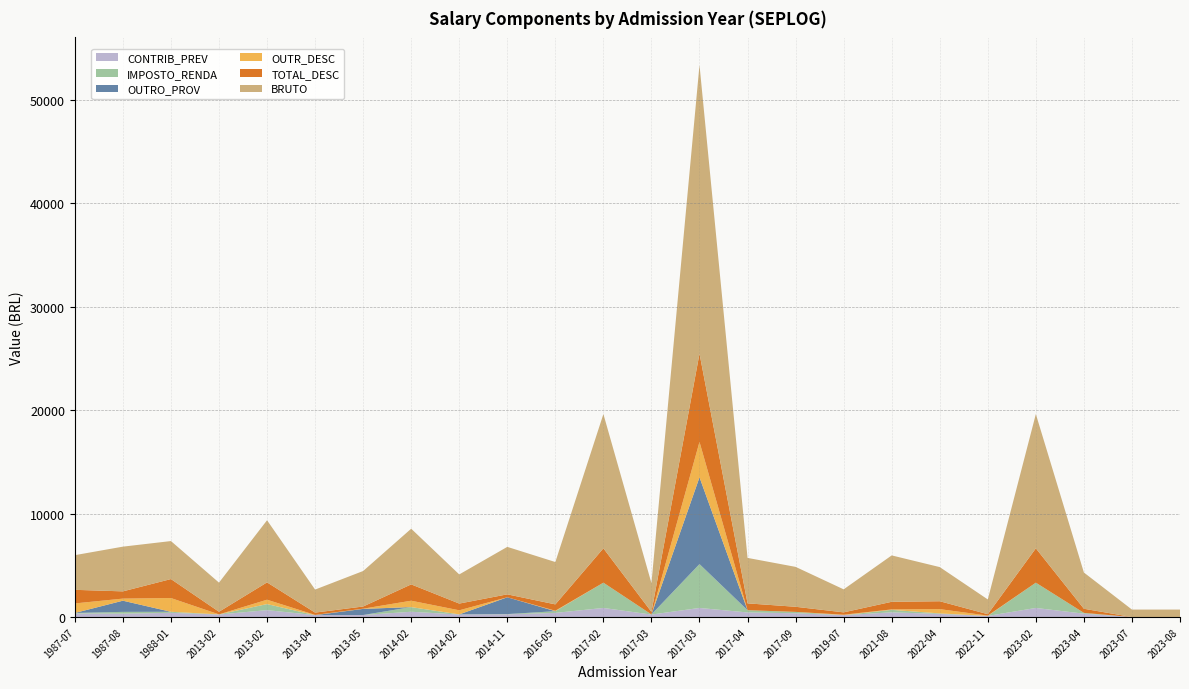

Reading left to right, transcribe all the data shown in this chart.

CONTRIB_PREV: 1987-07-01=338.9	1987-08-01=325.0	1988-01-01=404.1	2013-02-18=241.1	2013-02-07=667.0	2013-04-01=180.5	2013-05-02=193.9	2014-02-03=509.4	2014-02-01=241.1	2014-11-07=258.6	2016-05-01=399.2	2017-02-20=877.0	2017-03-01=237.0	2017-03-03=877.0	2017-04-01=441.4	2017-09-06=366.0	2019-07-09=180.5	2021-08-11=453.6	2022-04-12=299.2	2022-11-08=108.4	2023-02-01=877.0	2023-04-03=323.5	2023-07-03=0.0	2023-08-01=0.0
IMPOSTO_RENDA: 1987-07-01=53.3	1987-08-01=172.4	1988-01-01=101.5	2013-02-18=13.3	2013-02-07=583.7	2013-04-01=0.0	2013-05-02=0.0	2014-02-03=450.2	2014-02-01=13.3	2014-11-07=24.2	2016-05-01=164.6	2017-02-20=2443.5	2017-03-01=10.7	2017-03-03=4239.7	2017-04-01=218.7	2017-09-06=129.0	2019-07-09=0.0	2021-08-11=238.2	2022-04-12=49.6	2022-11-08=0.0	2023-02-01=2443.5	2023-04-03=75.9	2023-07-03=0.0	2023-08-01=0.0
OUTRO_PROV: 1987-07-01=0.0	1987-08-01=1080.8	1988-01-01=0.0	2013-02-18=0.0	2013-02-07=0.0	2013-04-01=0.0	2013-05-02=593.6	2014-02-03=0.0	2014-02-01=0.0	2014-11-07=1626.3	2016-05-01=0.0	2017-02-20=0.0	2017-03-01=0.0	2017-03-03=8393.5	2017-04-01=0.0	2017-09-06=0.0	2019-07-09=0.0	2021-08-11=0.0	2022-04-12=0.0	2022-11-08=0.0	2023-02-01=0.0	2023-04-03=0.0	2023-07-03=0.0	2023-08-01=0.0
OUTR_DESC: 1987-07-01=922.1	1987-08-01=202.3	1988-01-01=1329.3	2013-02-18=0.0	2013-02-07=423.2	2013-04-01=22.3	2013-05-02=17.8	2014-02-03=617.6	2014-02-01=395.9	2014-11-07=0.0	2016-05-01=47.0	2017-02-20=0.0	2017-03-01=0.0	2017-03-03=3418.3	2017-04-01=0.0	2017-09-06=0.0	2019-07-09=44.5	2021-08-11=44.5	2022-04-12=414.1	2022-11-08=28.5	2023-02-01=0.0	2023-04-03=0.0	2023-07-03=0.0	2023-08-01=0.0
TOTAL_DESC: 1987-07-01=1314.4	1987-08-01=699.8	1988-01-01=1835.0	2013-02-18=254.4	2013-02-07=1673.8	2013-04-01=225.1	2013-05-02=211.7	2014-02-03=1577.2	2014-02-01=650.3	2014-11-07=282.9	2016-05-01=610.8	2017-02-20=3320.5	2017-03-01=247.7	2017-03-03=8535.0	2017-04-01=660.1	2017-09-06=495.0	2019-07-09=225.1	2021-08-11=736.4	2022-04-12=762.9	2022-11-08=136.9	2023-02-01=3320.5	2023-04-03=399.4	2023-07-03=0.0	2023-08-01=0.0
BRUTO: 1987-07-01=3351.2	1987-08-01=4323.1	1988-01-01=3673.9	2013-02-18=2817.2	2013-02-07=6007.5	2013-04-01=2226.0	2013-05-02=3431.0	2014-02-03=5383.2	2014-02-01=2817.2	2014-11-07=4589.6	2016-05-01=4094.6	2017-02-20=12980.6	2017-03-01=2782.5	2017-03-03=27905.6	2017-04-01=4396.0	2017-09-06=3857.5	2019-07-09=2226.0	2021-08-11=4483.5	2022-04-12=3301.0	2022-11-08=1424.6	2023-02-01=12980.6	2023-04-03=3503.3	2023-07-03=720.0	2023-08-01=720.0